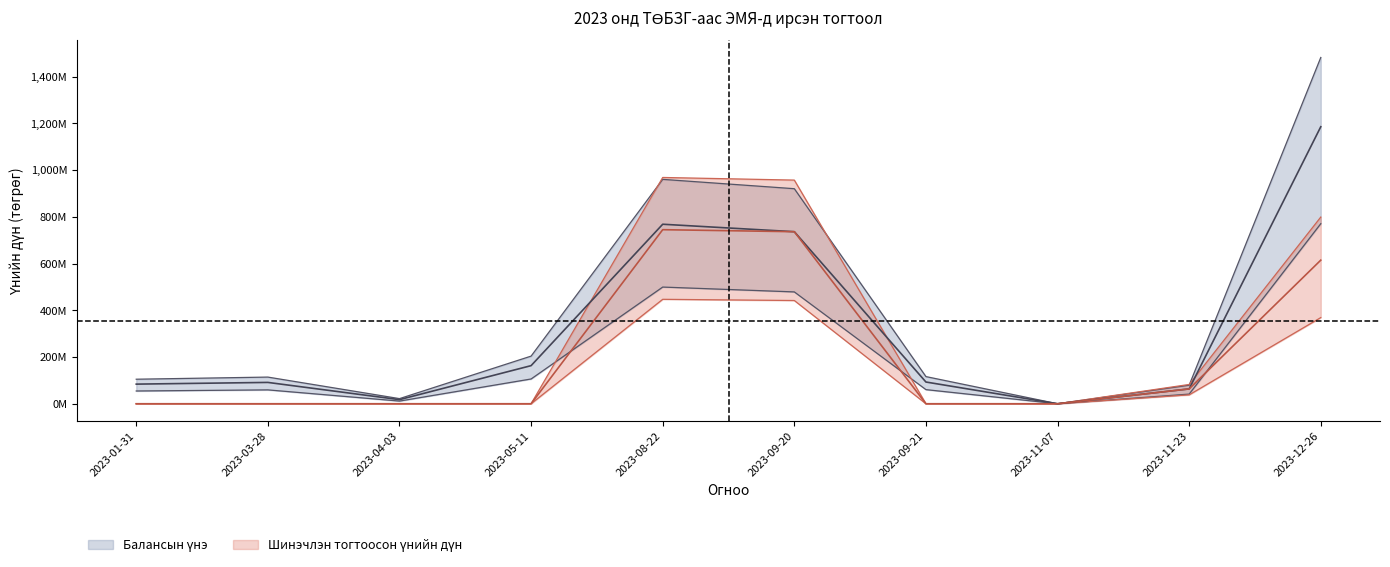

What is the difference between the highest and lowest values at 2023-09-20?

478.7